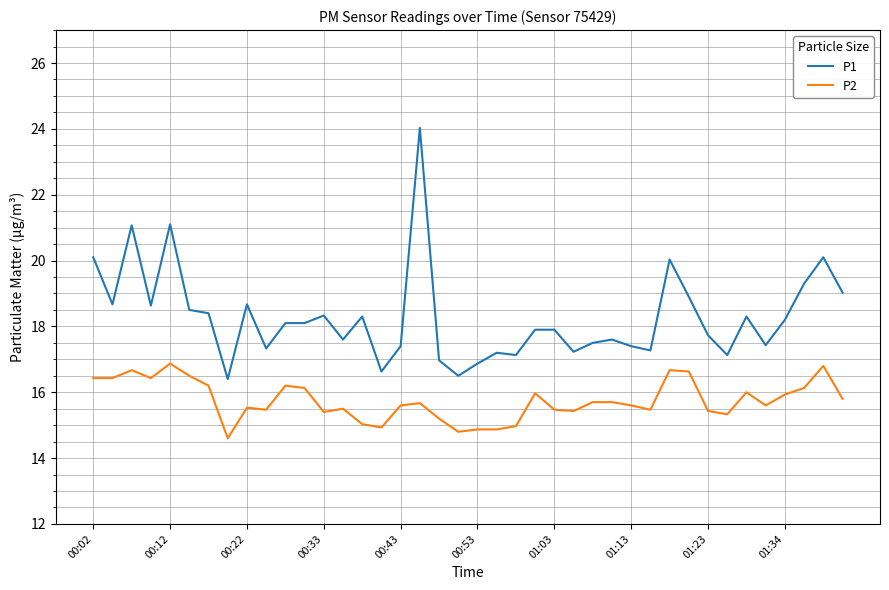

What is the difference between the maximum and minimum values in the P2 series?

2.3